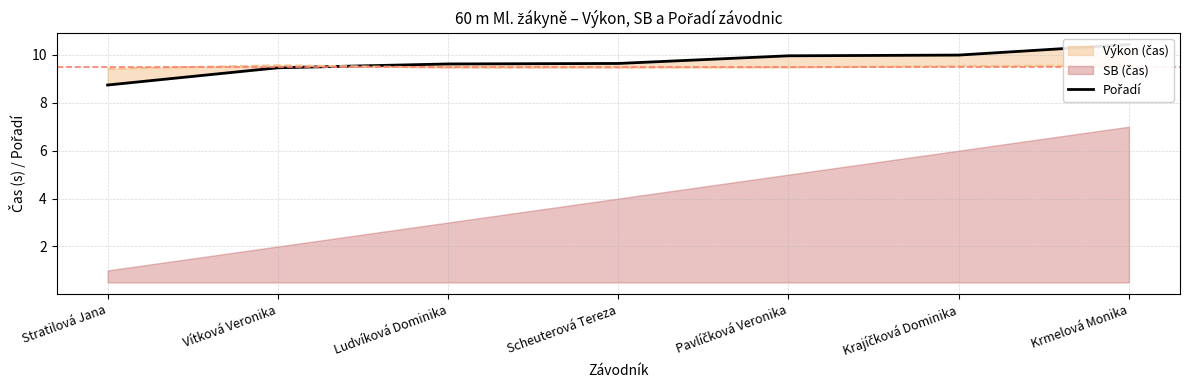

The chart shows a value of 5.5 at Krmelová Monika. True or false?

False